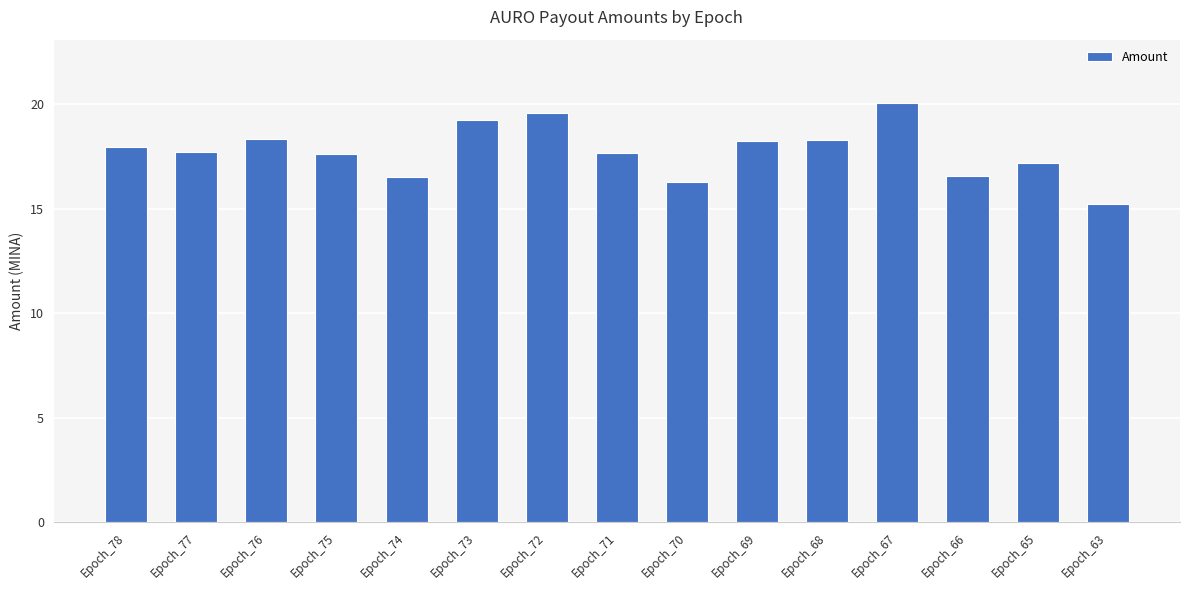

Does the chart contain any negative values?

No